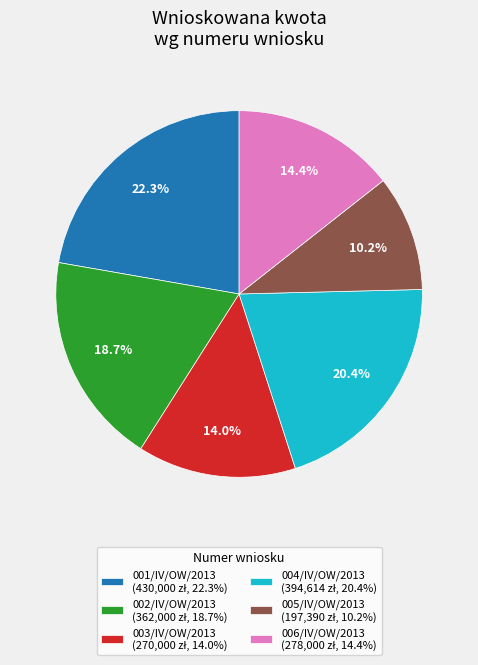

Is there any slice that represents more than half of the pie?

No